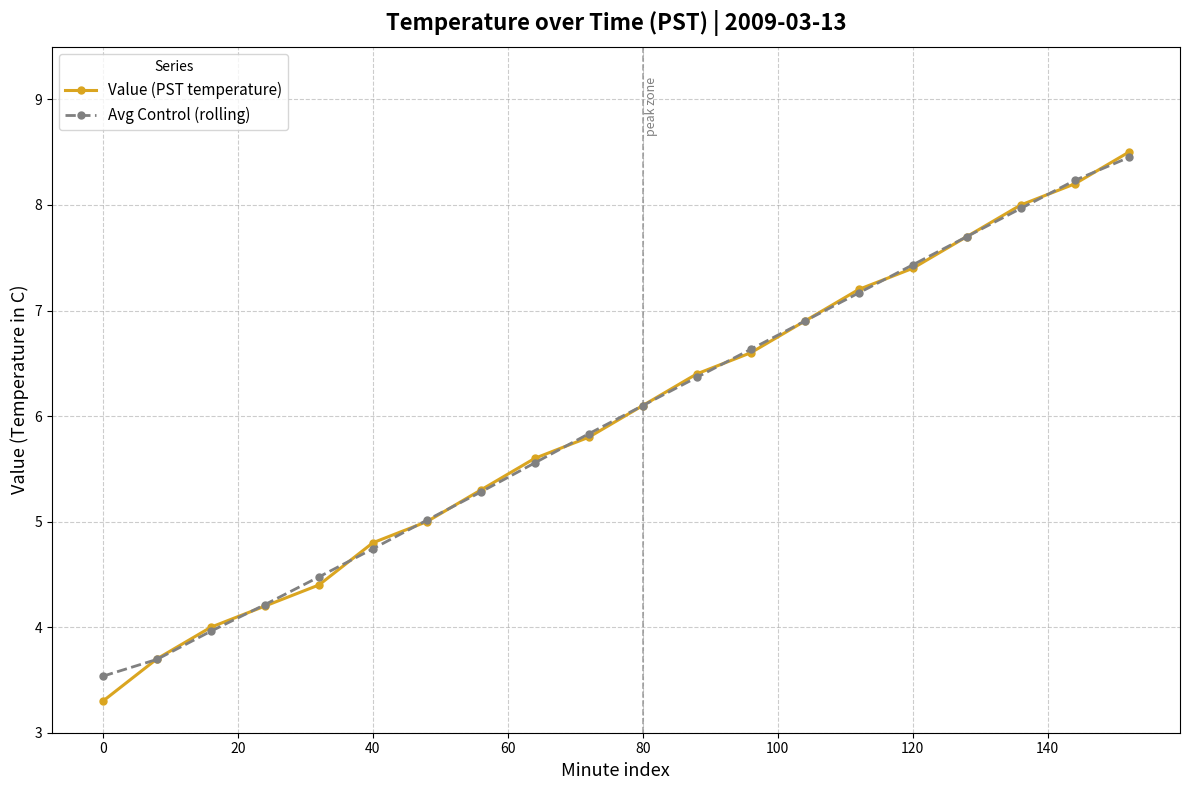

What is the maximum value shown in the chart?

8.5